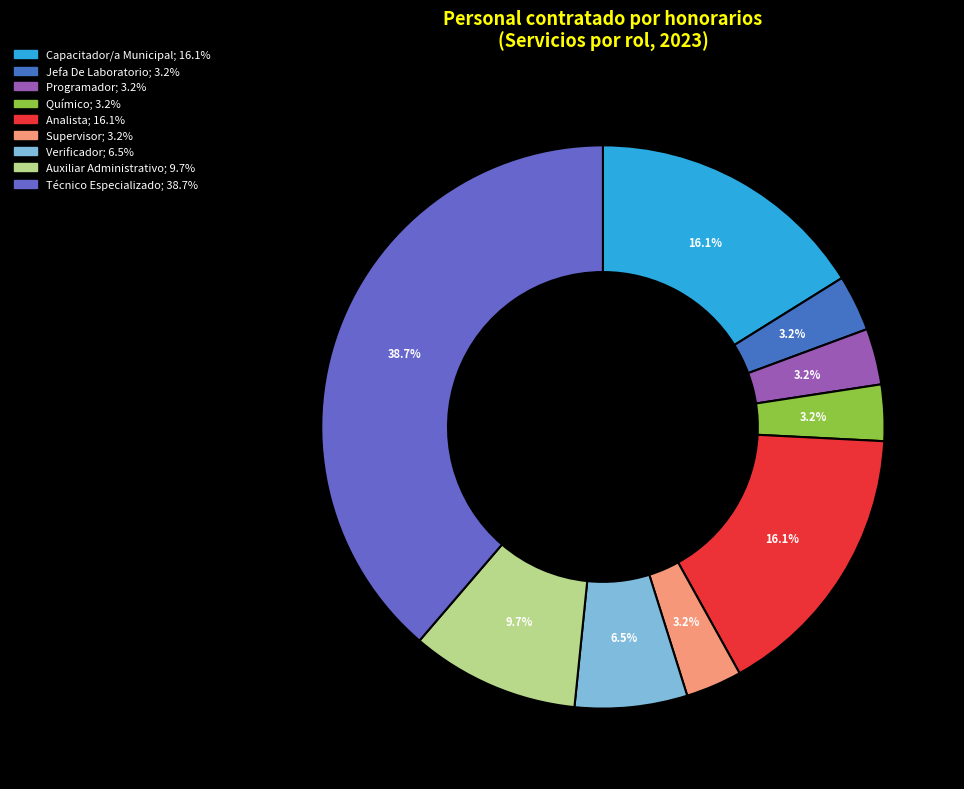

Does Químico account for over 50% of the chart?

No